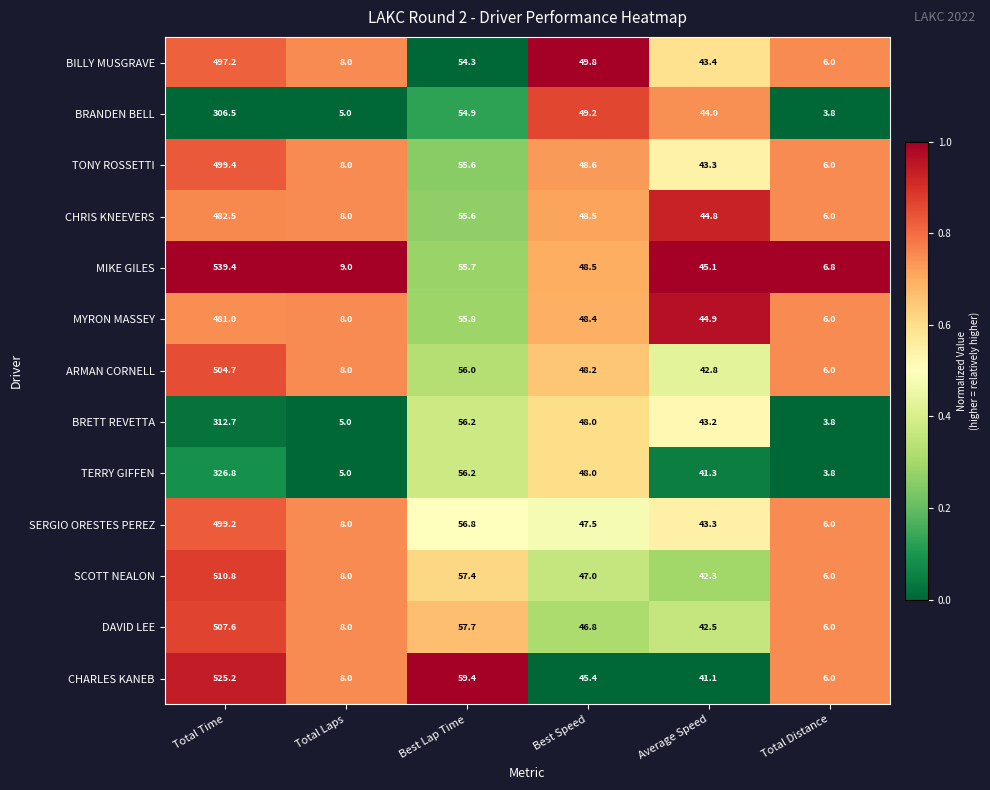

True or false: BRETT REVETTA has a value of 87.6 at Best Lap Time.

False